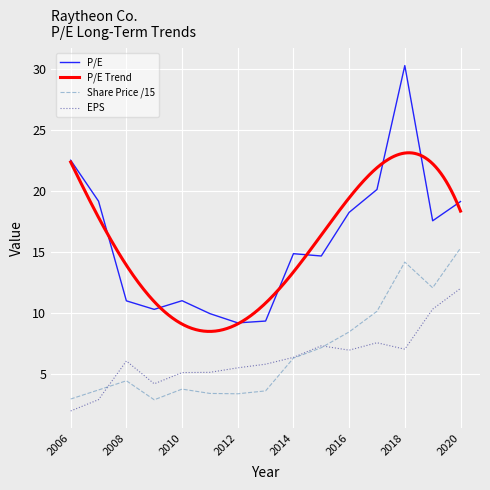

What is the minimum value for P/E?

9.2